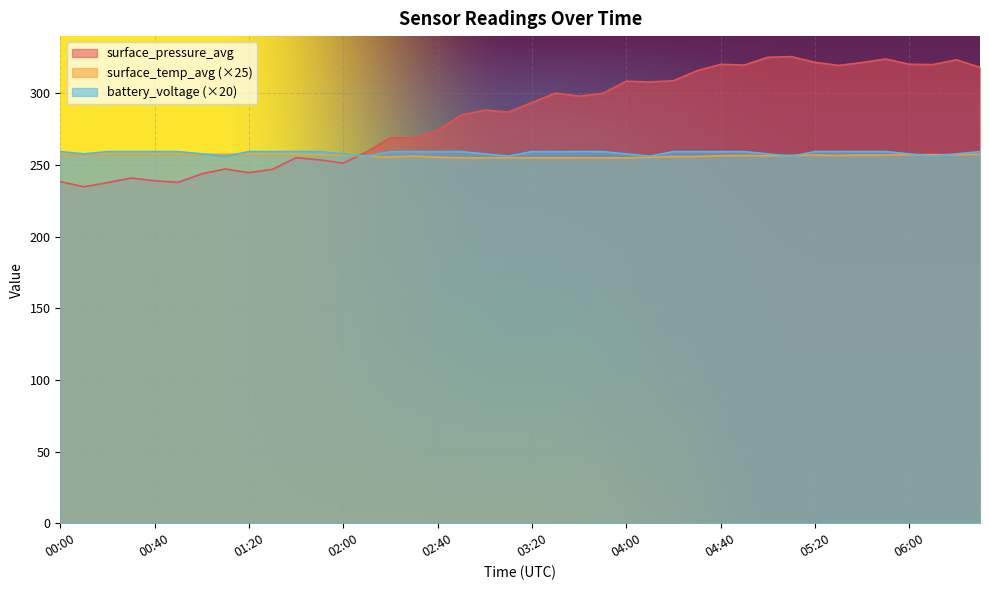

Which category has the lowest value in the surface_pressure_avg series?

00:10